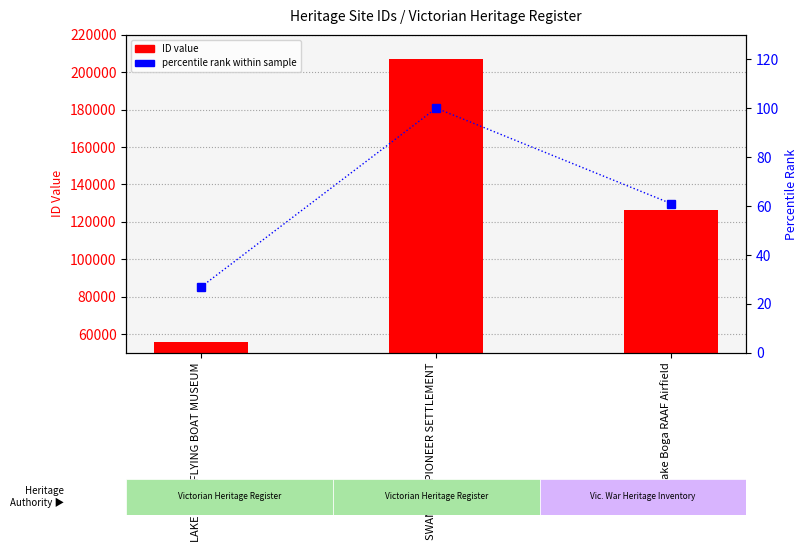

Rank the series by their maximum value, from highest to lowest.

ID (Heritage Site), percentile rank within sample